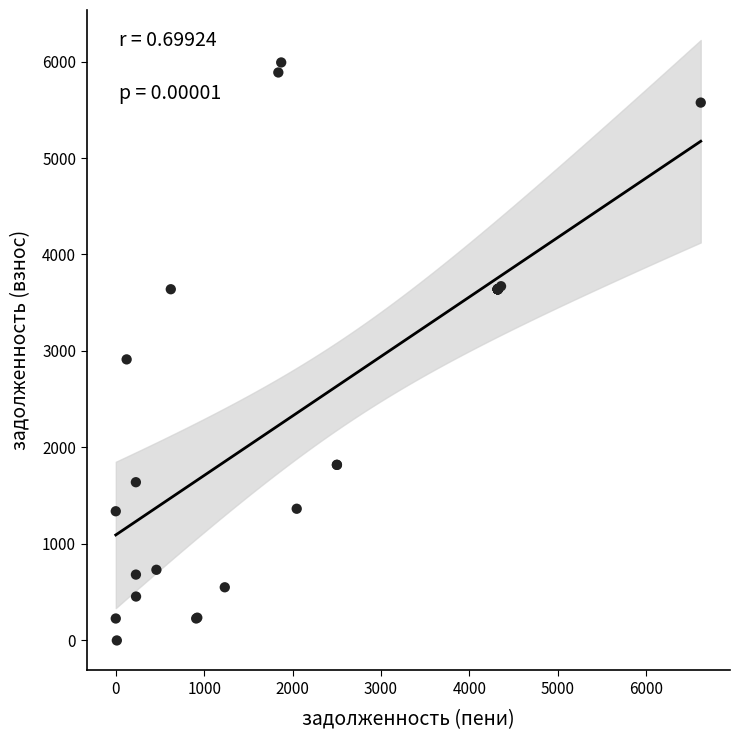

What Y value in the scatter plot is closest to 2995?

2912.9